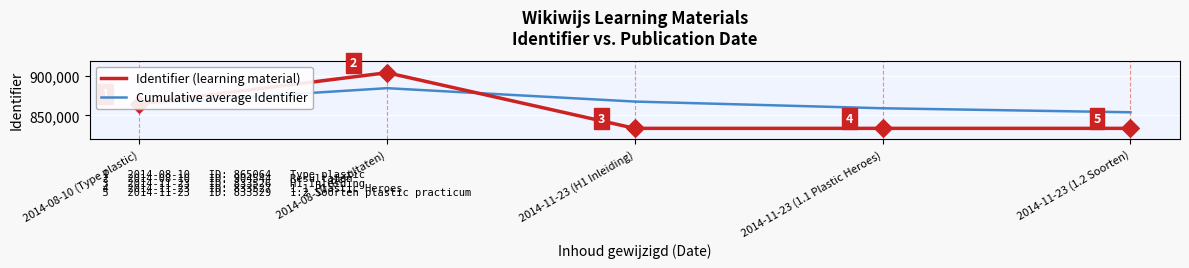

Is the value of Identifier (learning material) at 2014-11-23 (1.2 Soorten) greater than the value of Cumulative average Identifier at 2014-11-23 (1.1 Plastic Heroes)?

No